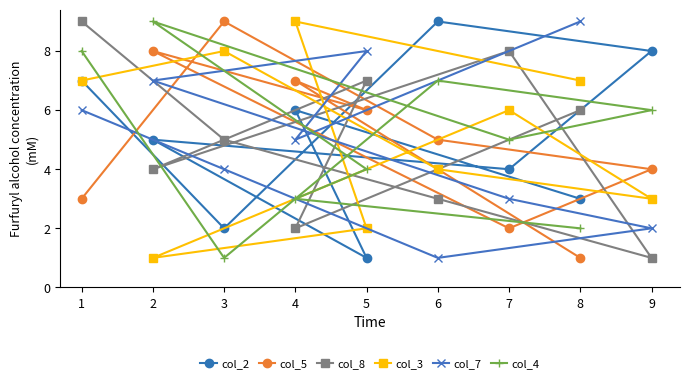

How many series are shown in this chart?

6